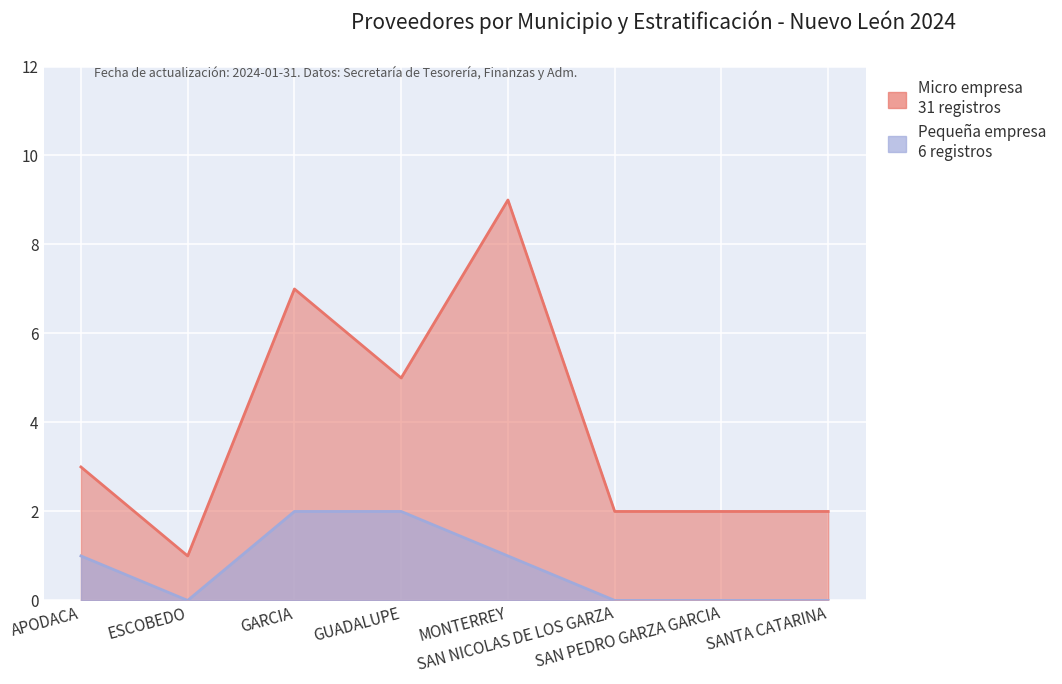

What is the average value of the Pequeña empresa series?

1